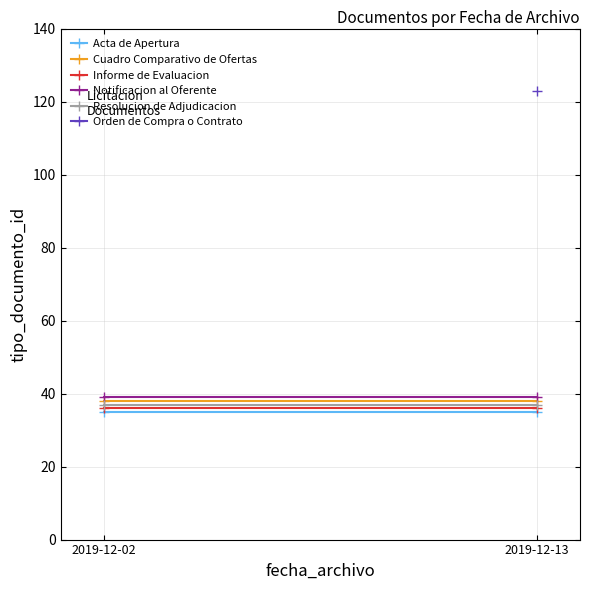

What is the total value across all series at 2019-12-13?

185